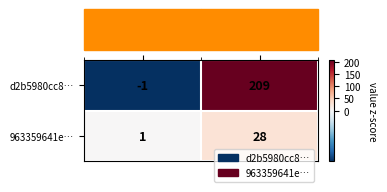

What is the difference between the highest and lowest values at direction?

2